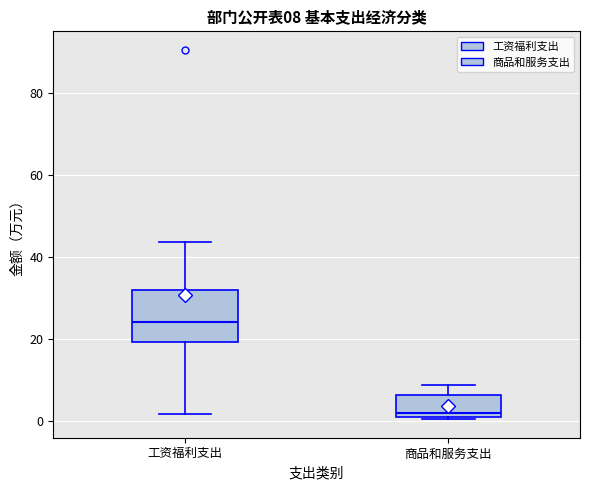

Comparing the boxes themselves (not the whiskers), which one is the tallest?

工资福利支出